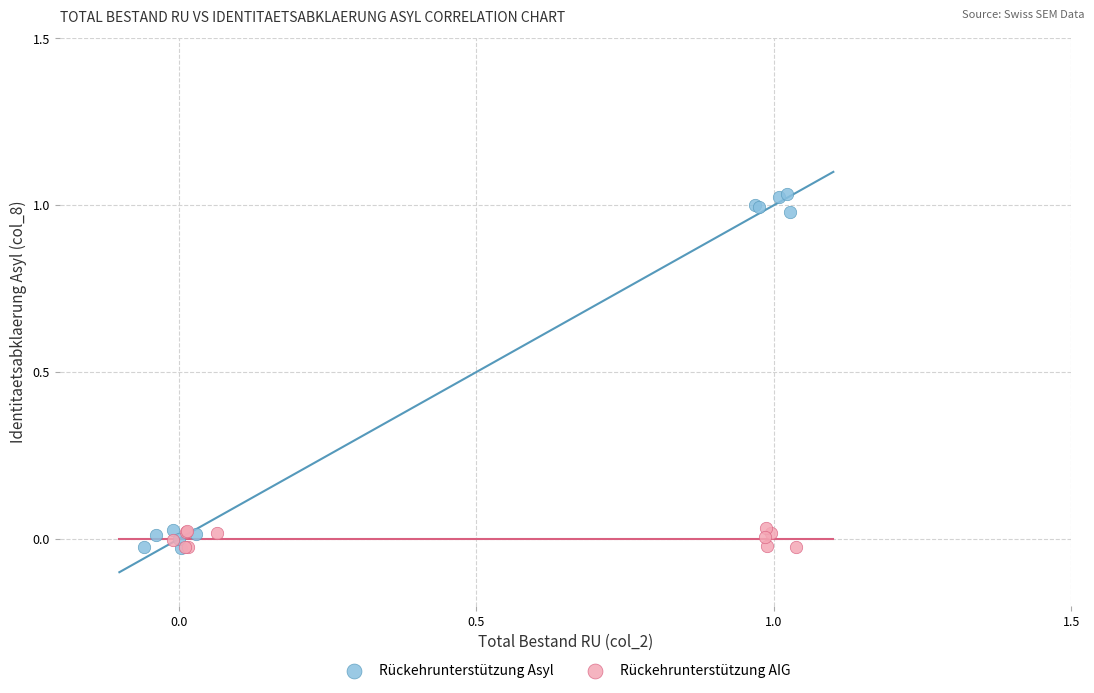

What are all the series names shown in the legend?

Rückehrunterstützung Asyl, Rückehrunterstützung AIG